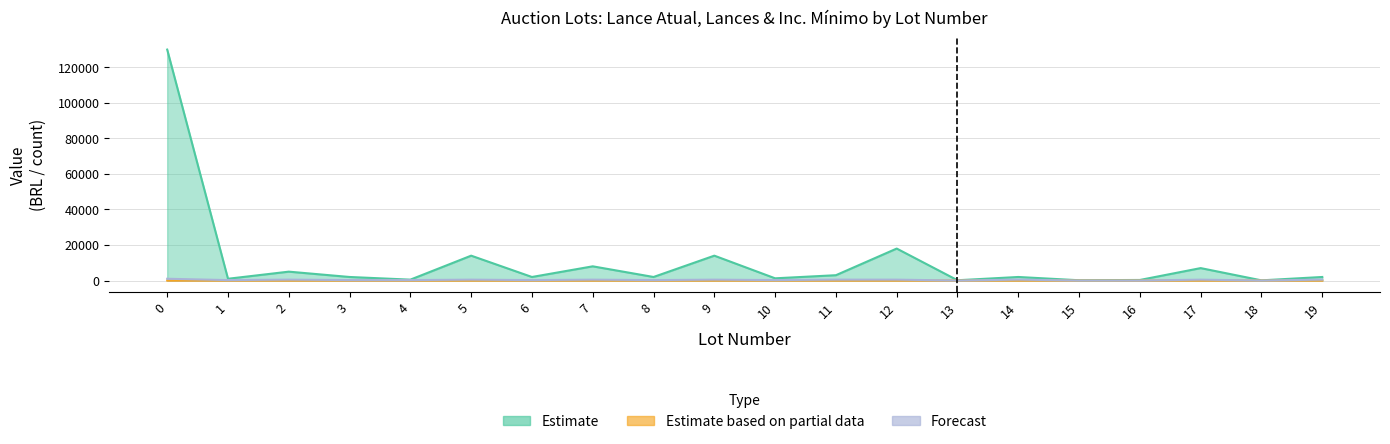

At which category does Estimate (Lance atual) reach its first local valley?

1